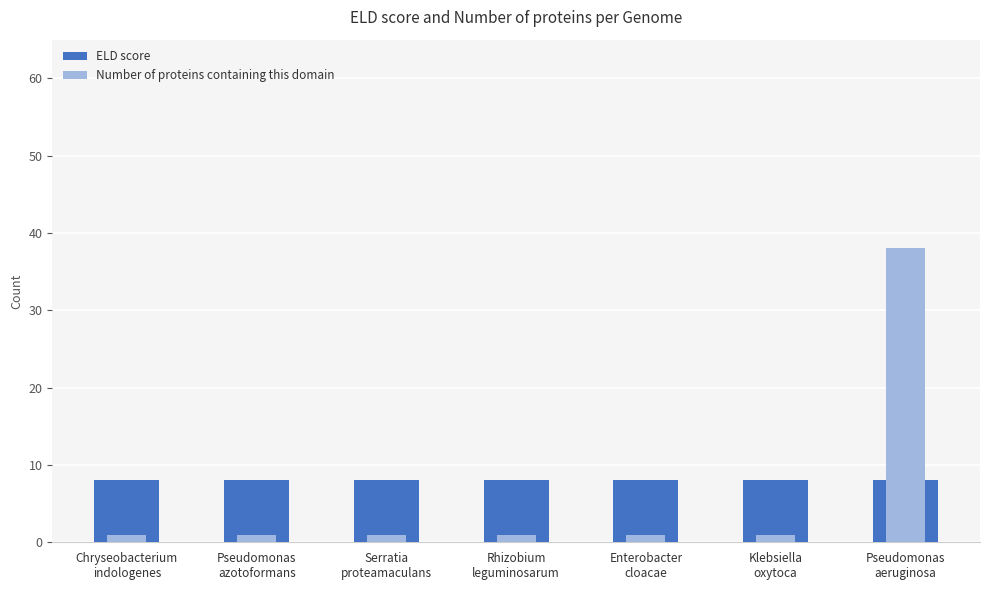

Between Pseudomonas
azotoformans and Rhizobium
leguminosarum, which is larger?

Pseudomonas
azotoformans